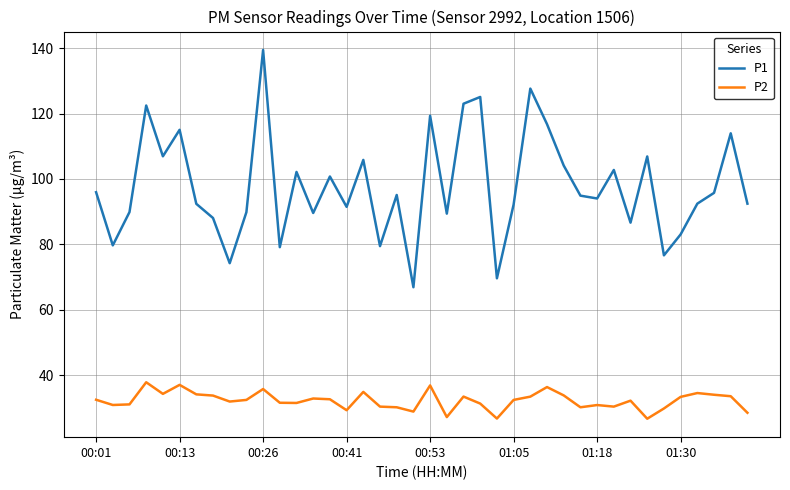

What is the difference between the maximum and minimum values in the P1 series?

72.5